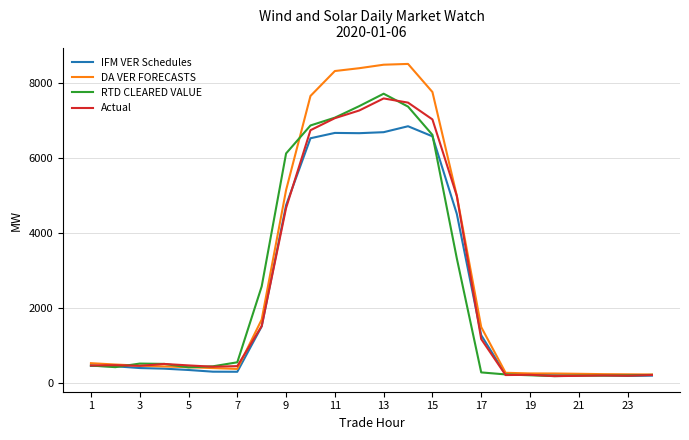

What is the sum of all Actual values?

59979.5